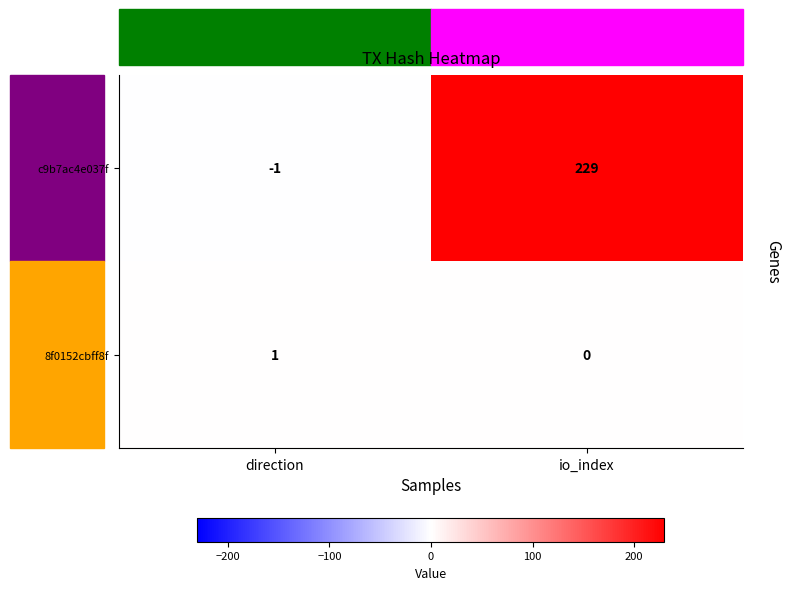

What is the sum of all c9b7ac4e037f values?

228